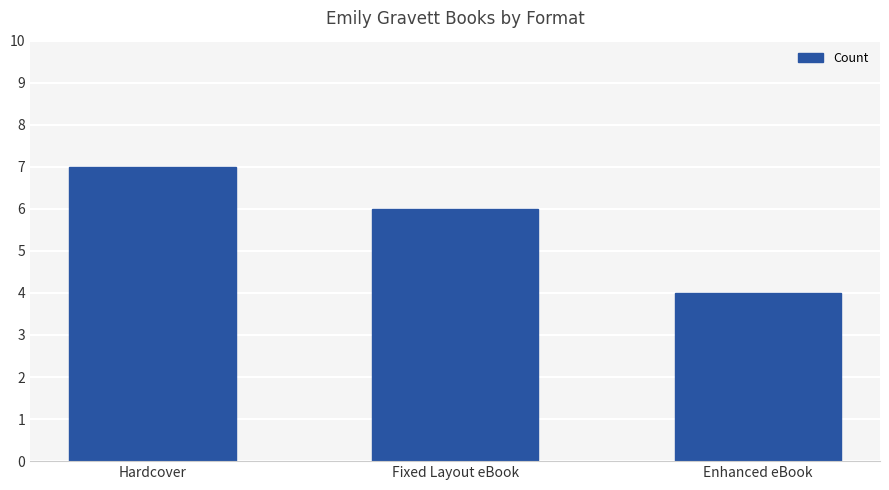

What is the sum of the values at Enhanced eBook and Hardcover?

11